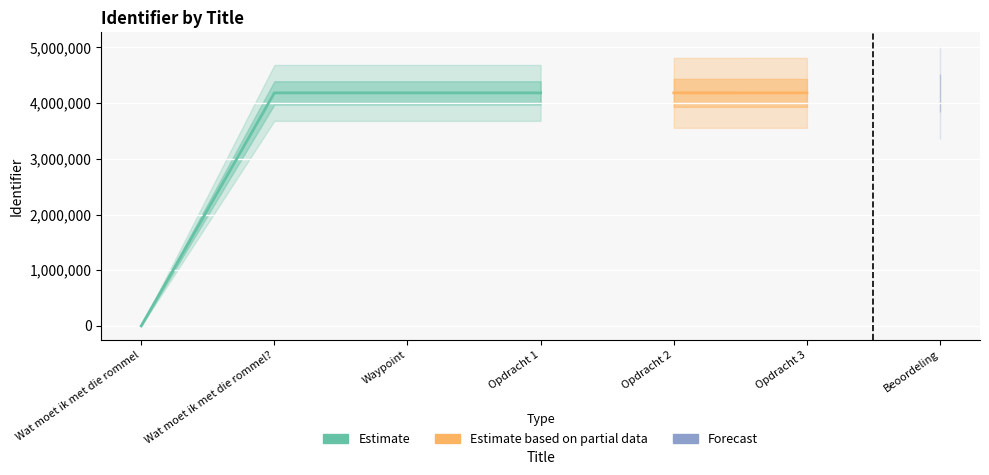

Reading left to right, list all the values displayed in this chart.

Wat moet ik met die rommel=0	Wat moet ik met die rommel?=4183734	Waypoint=4183746	Opdracht 1=4183760	Opdracht 2=4183786	Opdracht 3=4183928	Beoordeling=4183809